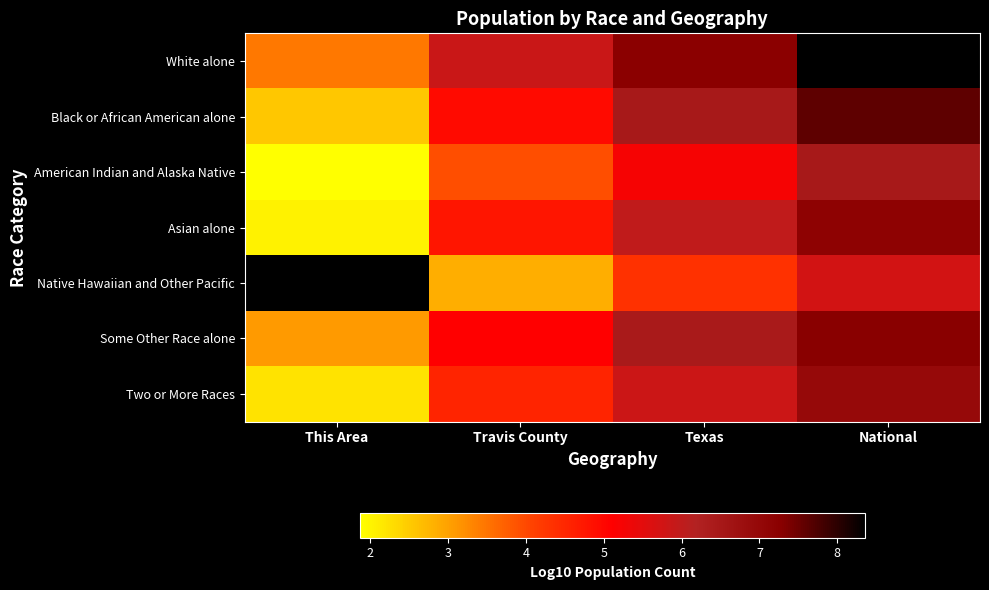

True or false: Black or African American alone has a value of 4.4 at National.

False